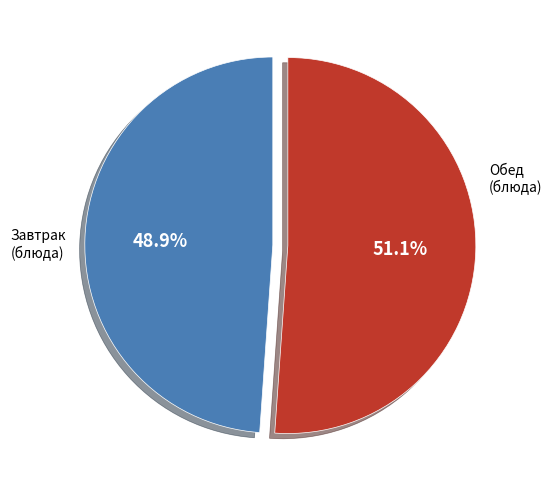

Does any single category account for the majority?

Yes